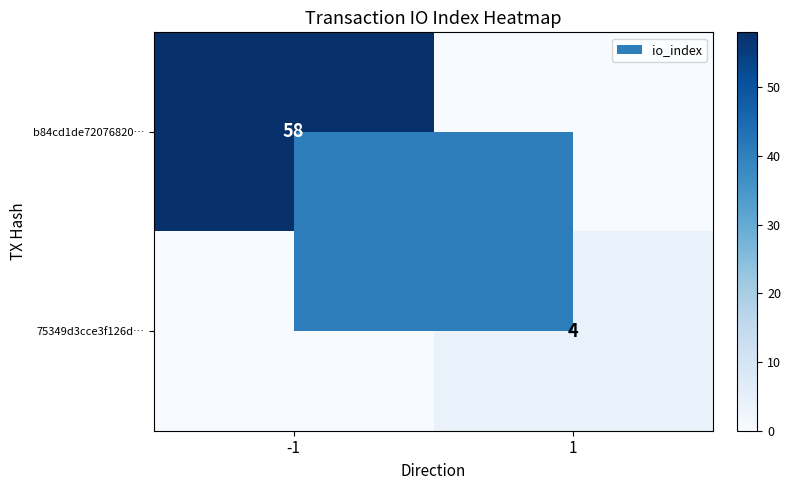

Is it true that b84cd1de72076820… equals 87 at -1?

False